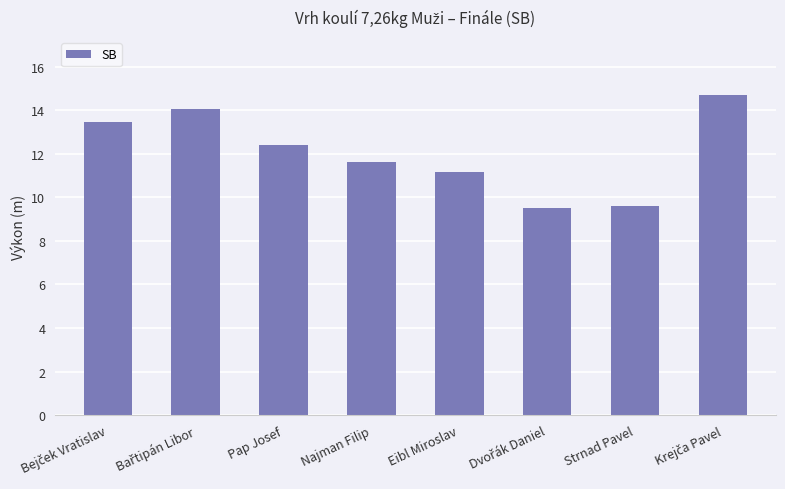

What is the smallest value displayed?

9.5